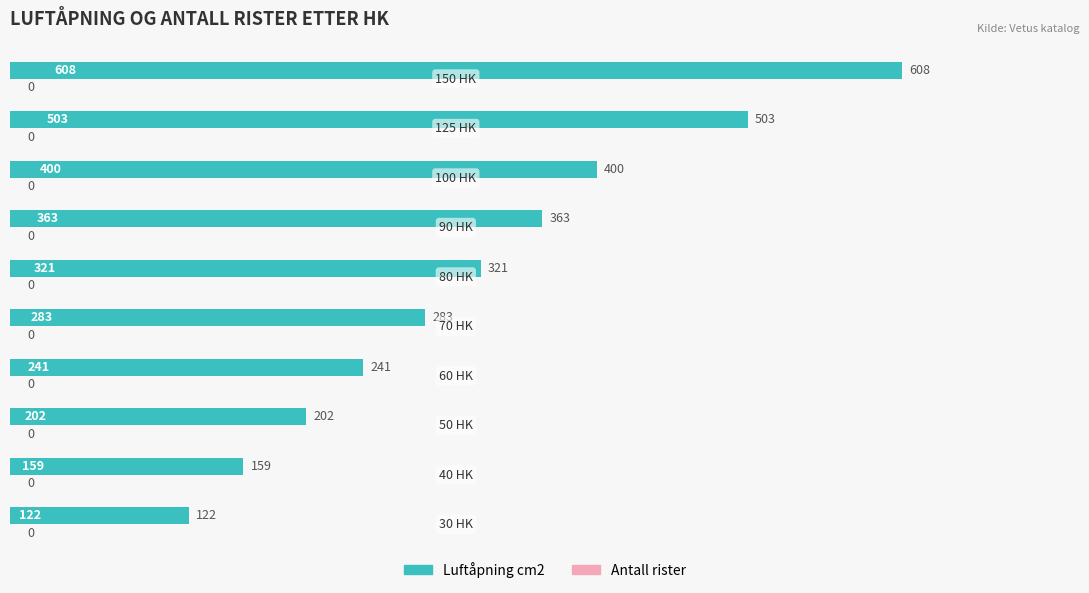

What is the difference between the maximum and second lowest values?

449